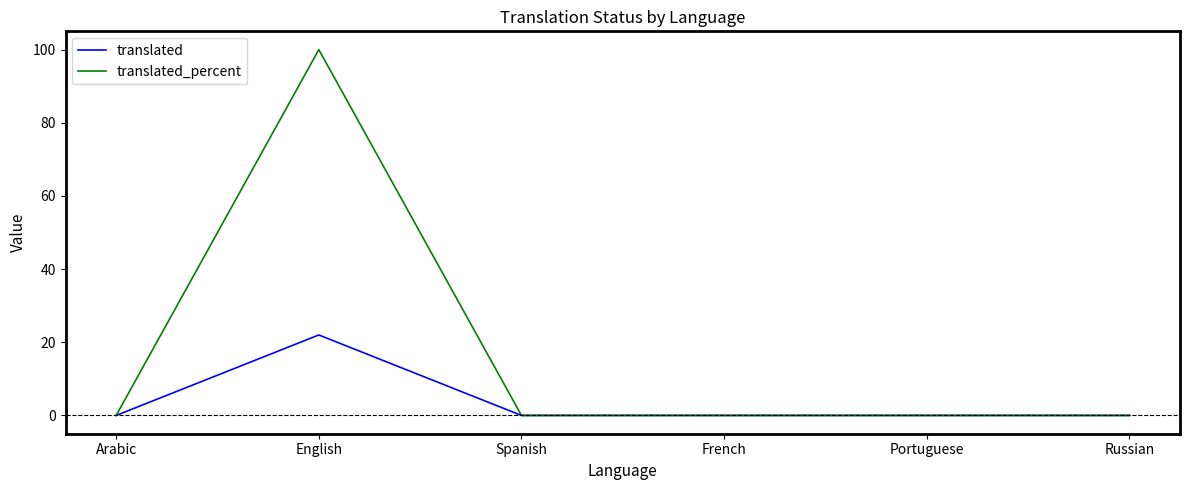

Rank the series by their average value, from lowest to highest.

translated, translated_percent